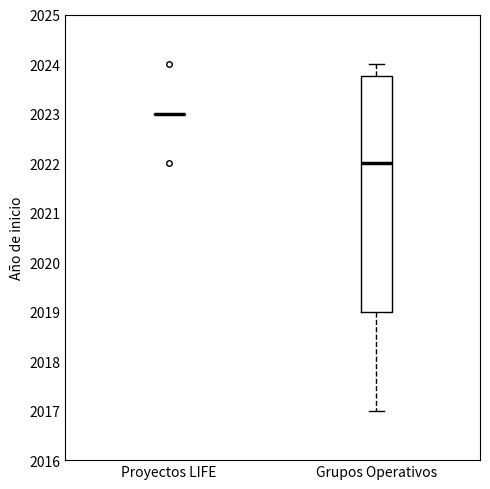

Which box is the tallest, from its lower edge to its upper edge?

Grupos Operativos